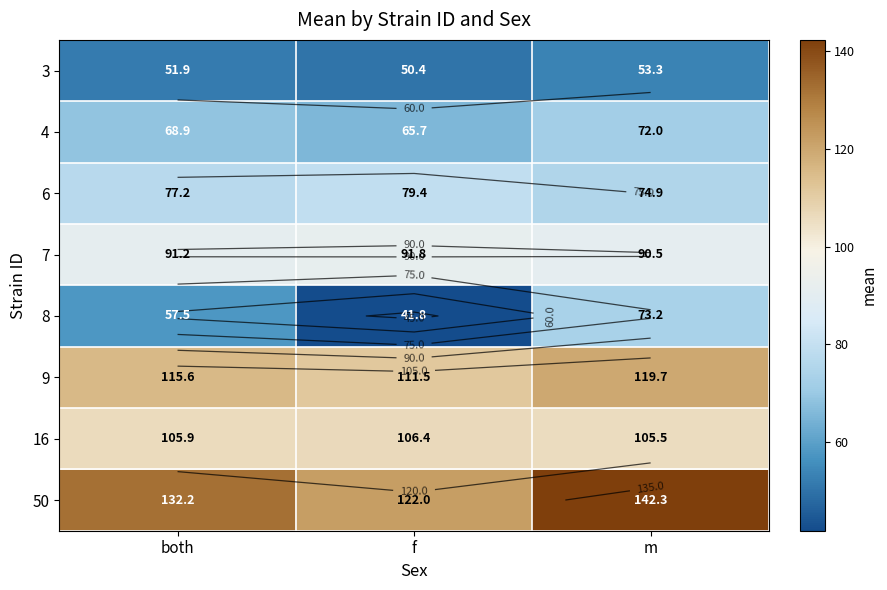

At f, list the series in order from largest to smallest.

50, 9, 16, 7, 6, 4, 3, 8